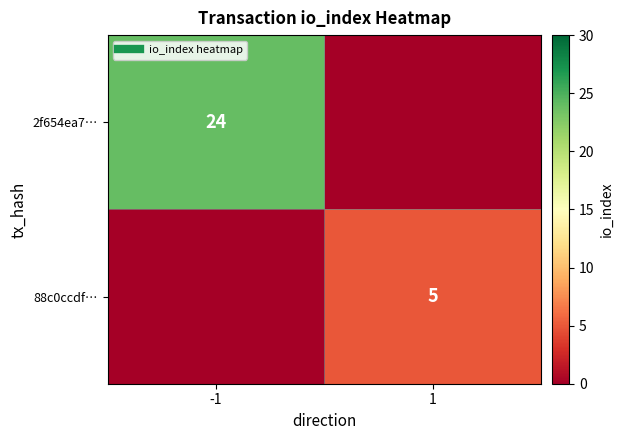

The value of 2f654ea7… at -1 is 12. True or false?

False